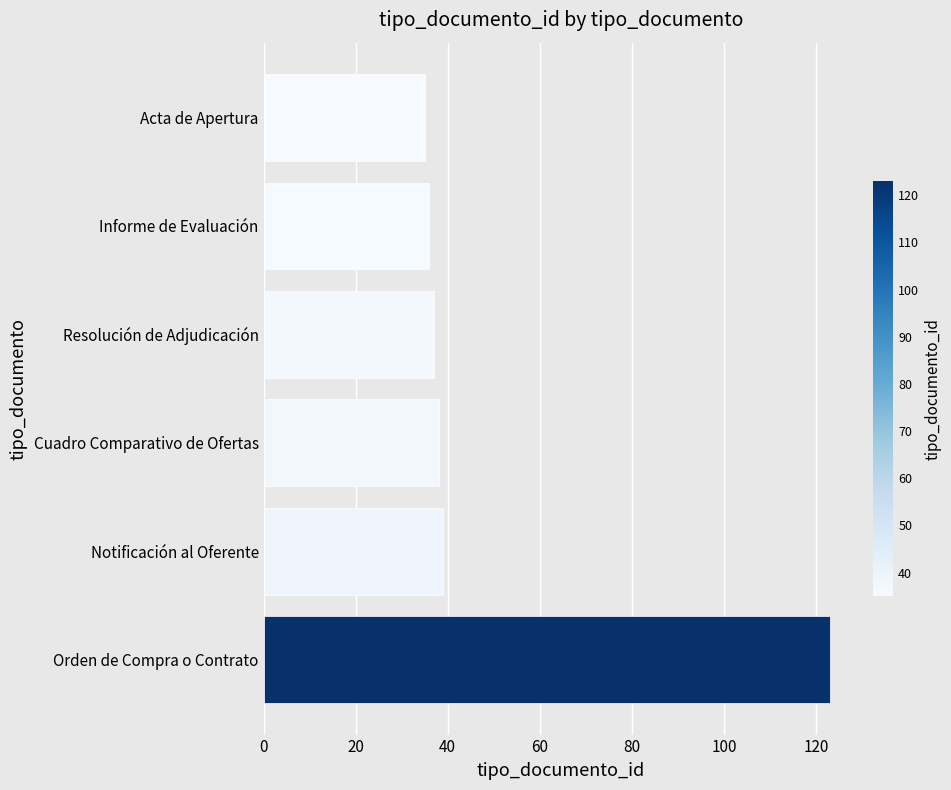

Between Orden de Compra o Contrato and Informe de Evaluación, which is larger?

Orden de Compra o Contrato